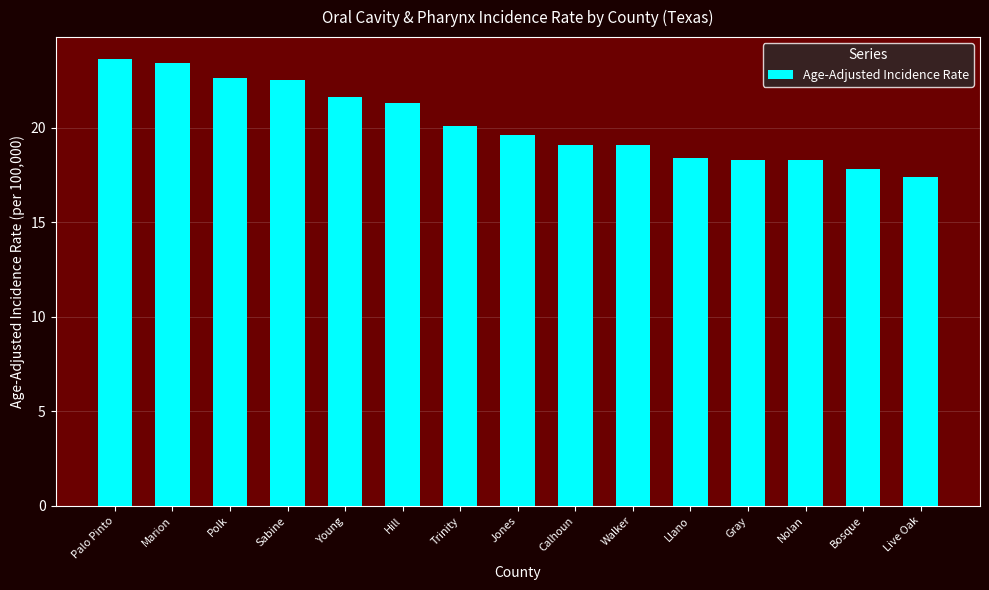

Which label corresponds to the largest value in the chart?

Palo Pinto